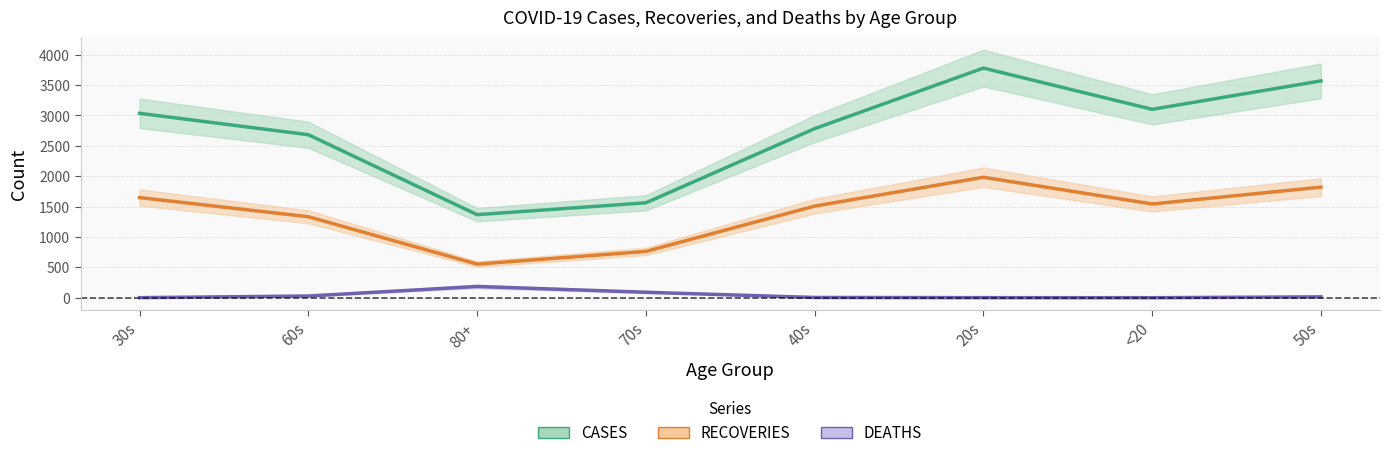

Reading left to right, list all the values displayed in this chart.

CASES: 30s=3035	60s=2683	80+=1367	70s=1562	40s=2783	20s=3780	<20=3101	50s=3569
RECOVERIES: 30s=1648	60s=1333	80+=553	70s=762	40s=1508	20s=1983	<20=1543	50s=1820
DEATHS: 30s=1	60s=28	80+=185	70s=90	40s=4	20s=1	<20=0	50s=14